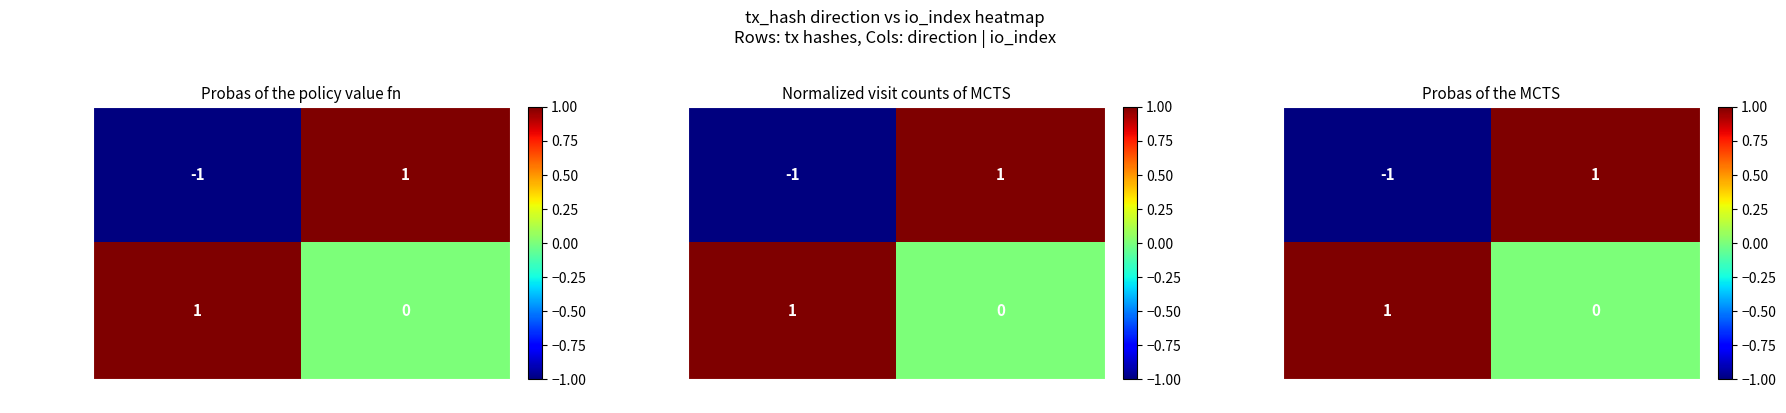

The tx_hash_8d7b series shows 1 at io_index. True or false?

True